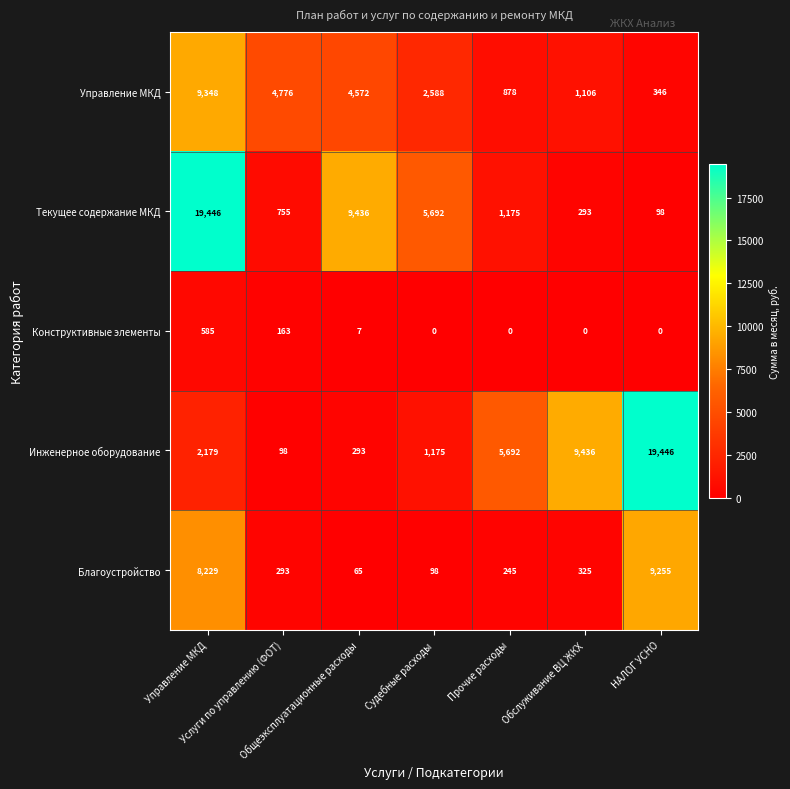

What is the sum of all Благоустройство values?

18510